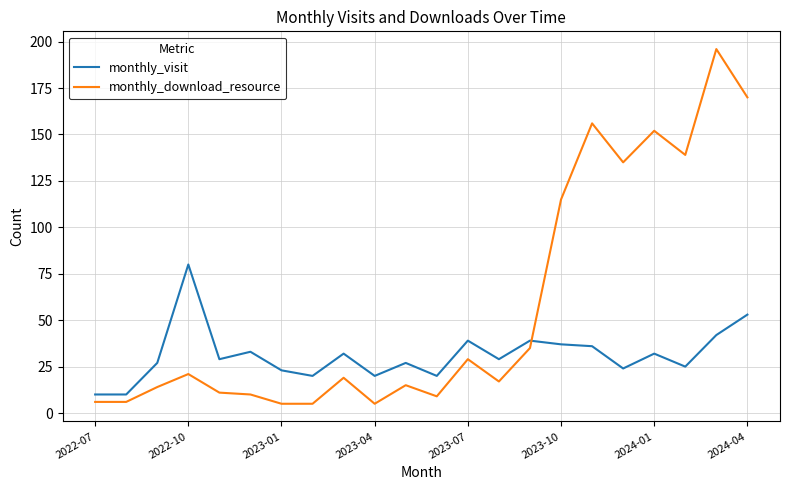

Which series has the largest range (max minus min)?

monthly_download_resource